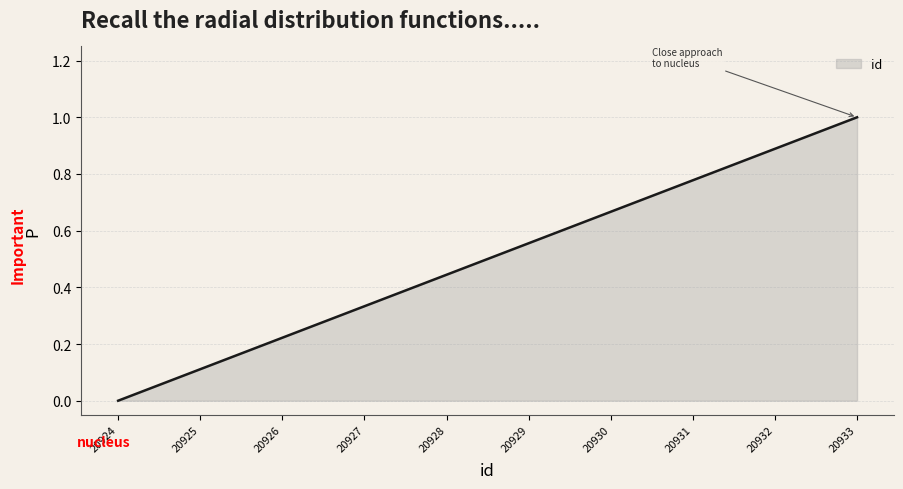

True or false: the data shows 0.1 at 20926.

False